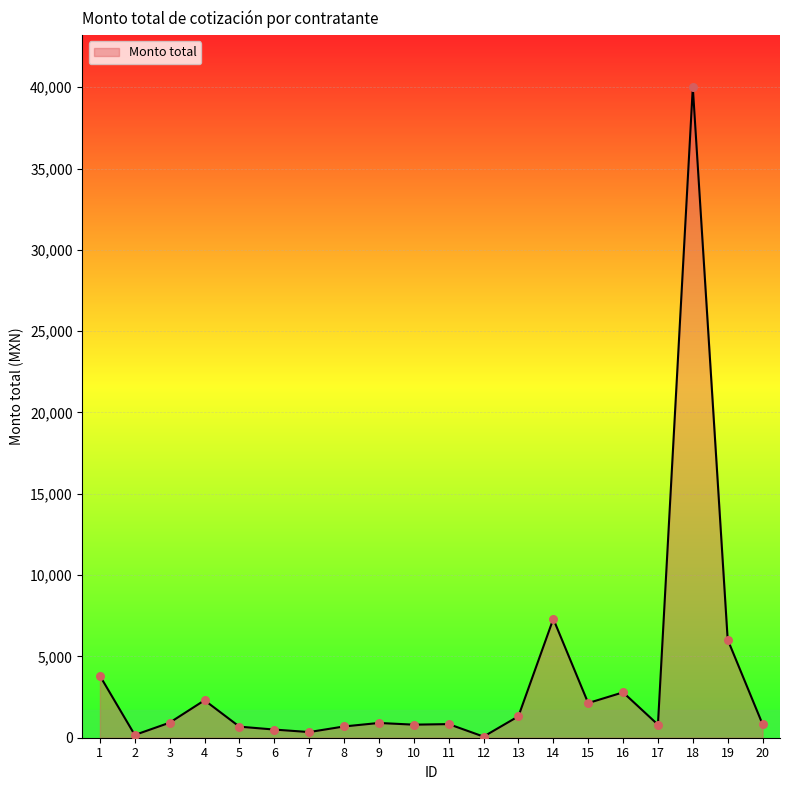

Between 12 and 20, which is larger?

20